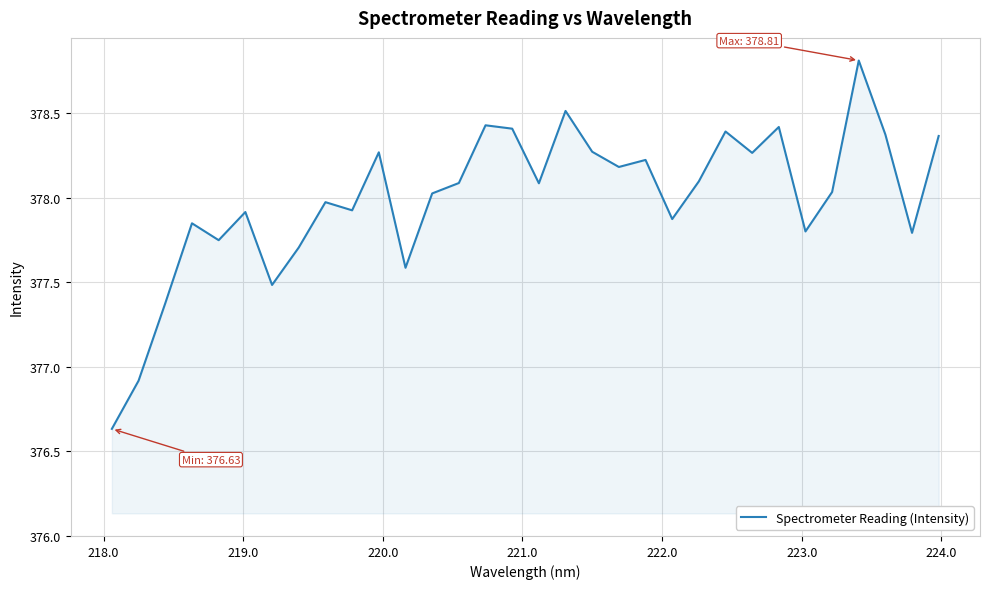

What is the greatest value displayed?

378.8